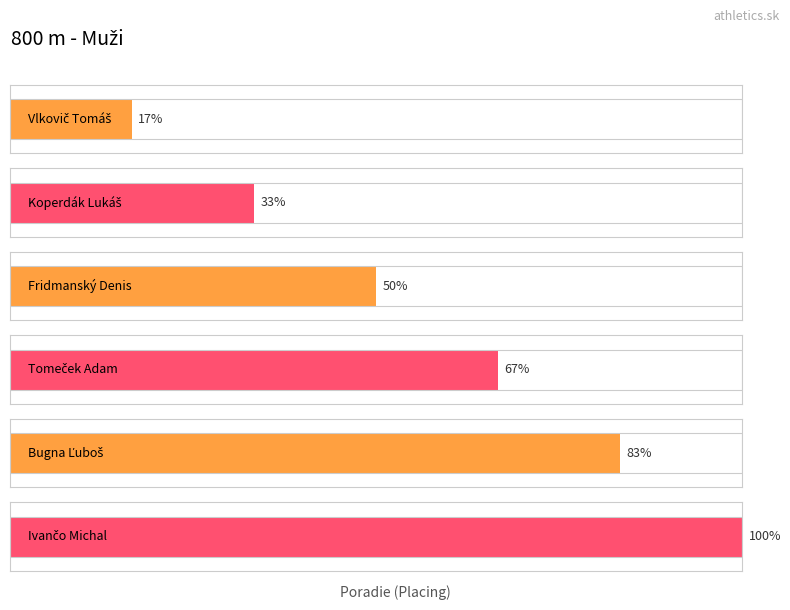

The chart shows a value of 3 at Fridmanský Denis. True or false?

True